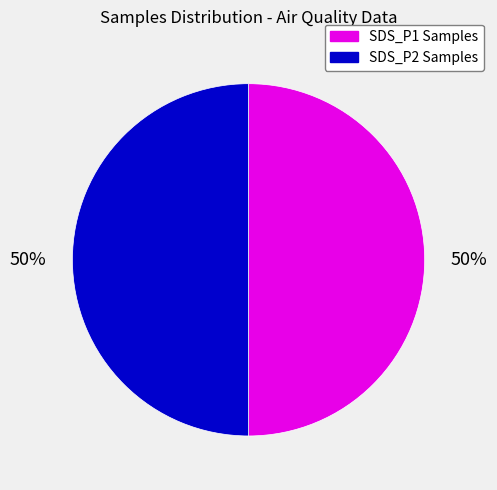

To the nearest percent, what is the average slice percentage?

50%